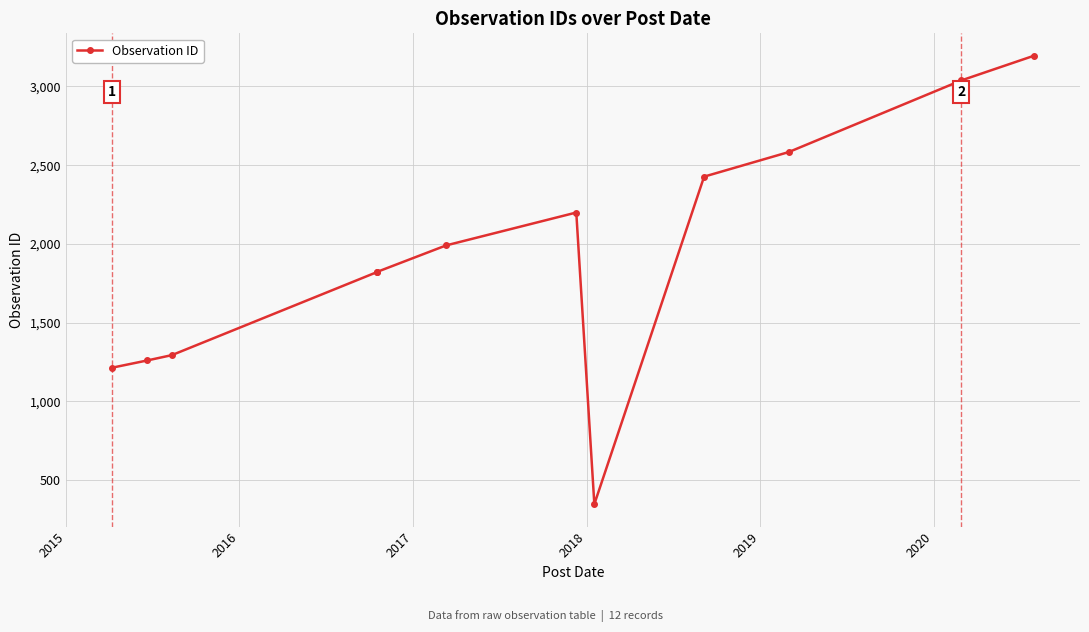

What is the greatest value displayed?

3195